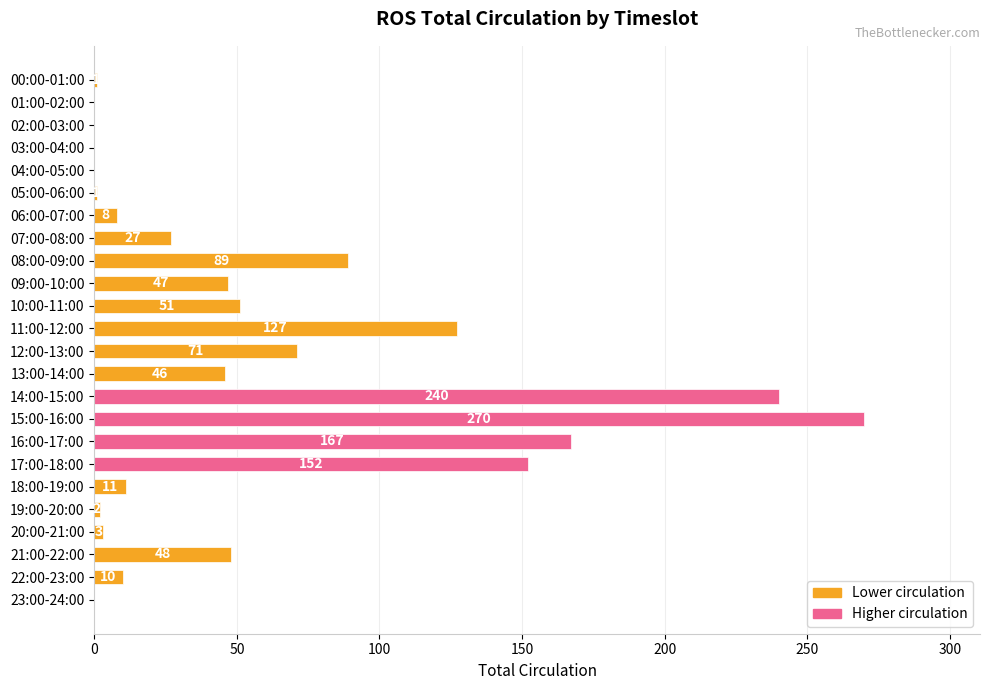

Reading top to bottom, what are all the values shown in this chart?

00:00-01:00=1	01:00-02:00=0	02:00-03:00=0	03:00-04:00=0	04:00-05:00=0	05:00-06:00=1	06:00-07:00=8	07:00-08:00=27	08:00-09:00=89	09:00-10:00=47	10:00-11:00=51	11:00-12:00=127	12:00-13:00=71	13:00-14:00=46	14:00-15:00=240	15:00-16:00=270	16:00-17:00=167	17:00-18:00=152	18:00-19:00=11	19:00-20:00=2	20:00-21:00=3	21:00-22:00=48	22:00-23:00=10	23:00-24:00=0